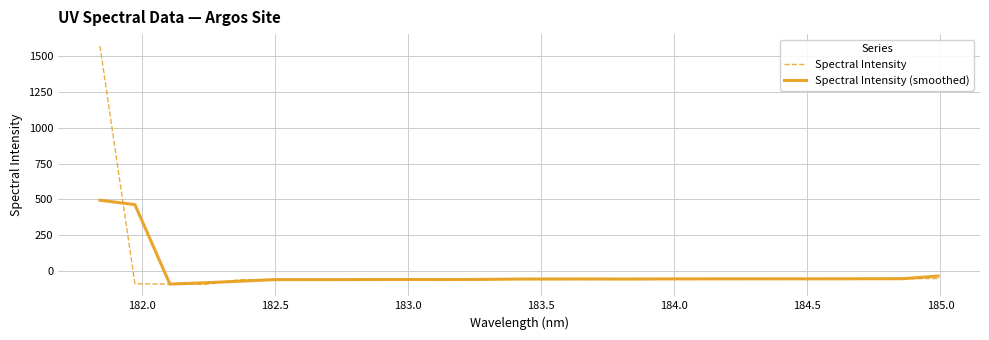

What is the highest value of the Spectral Intensity (smoothed) series?

494.2